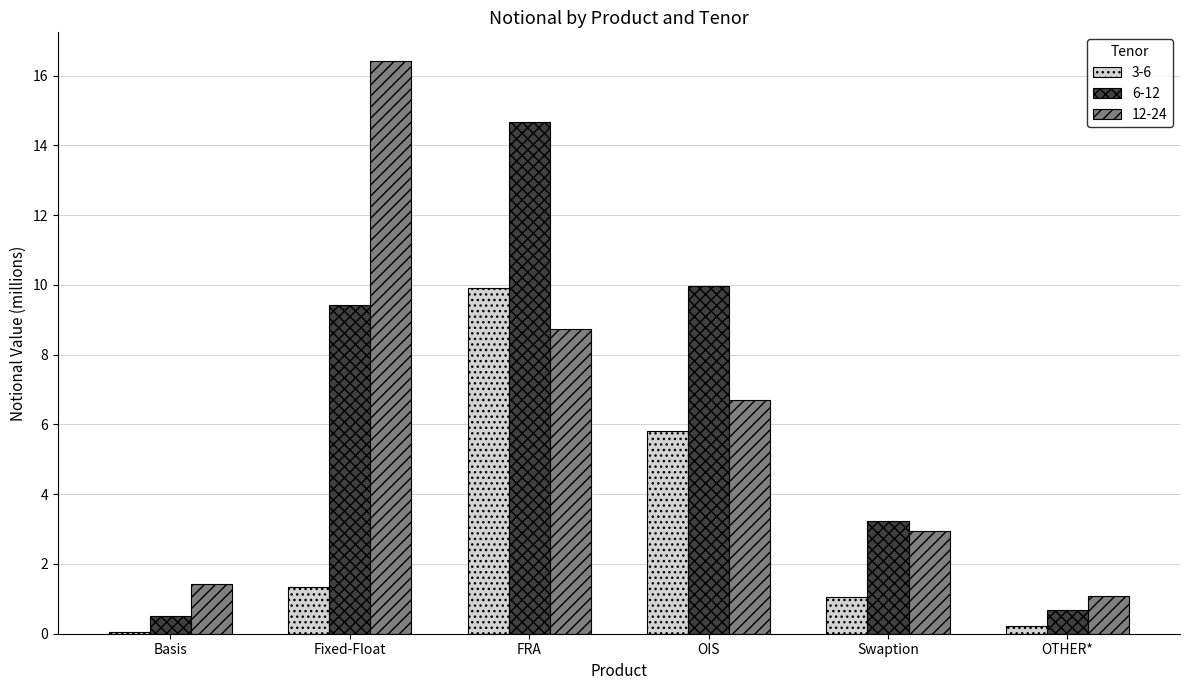

Reading left to right, transcribe all the data shown in this chart.

3-6: Basis=0.1	Fixed-Float=1.3	FRA=9.9	OIS=5.8	Swaption=1.1	OTHER*=0.2
6-12: Basis=0.5	Fixed-Float=9.4	FRA=14.7	OIS=10.0	Swaption=3.2	OTHER*=0.7
12-24: Basis=1.4	Fixed-Float=16.4	FRA=8.7	OIS=6.7	Swaption=3.0	OTHER*=1.1